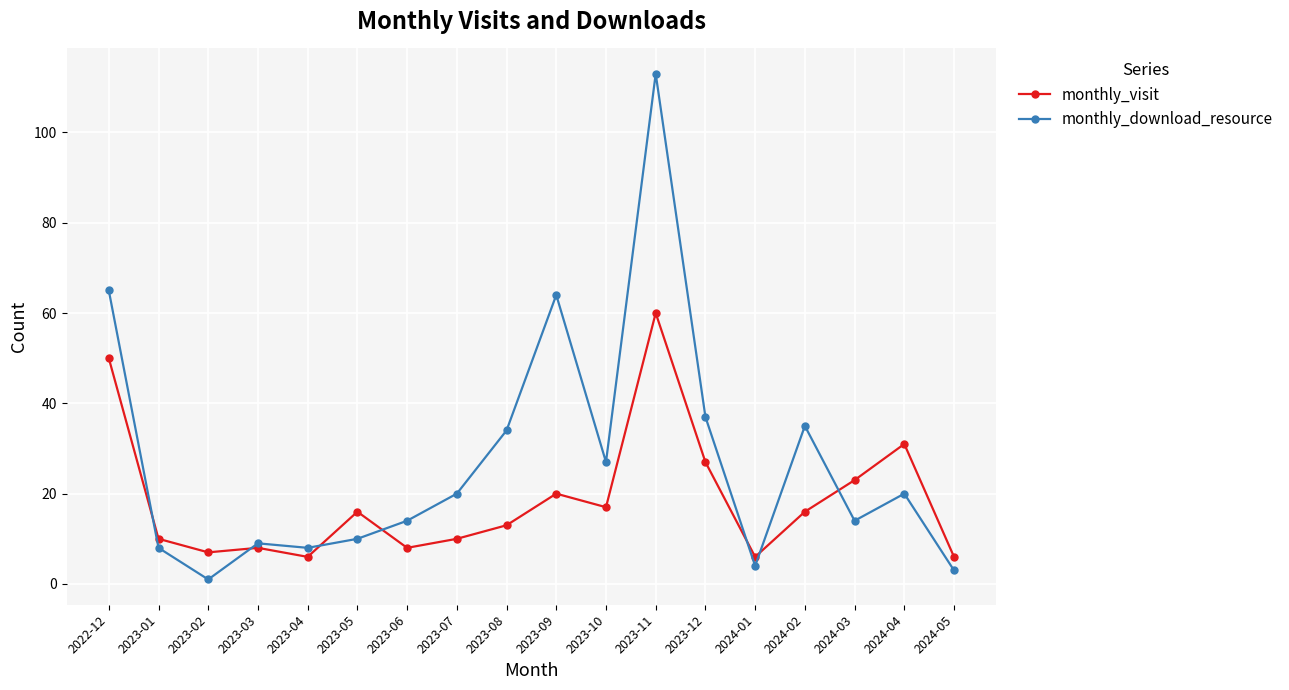

True or false: monthly_visit has a value of 8 at 2023-03.

True